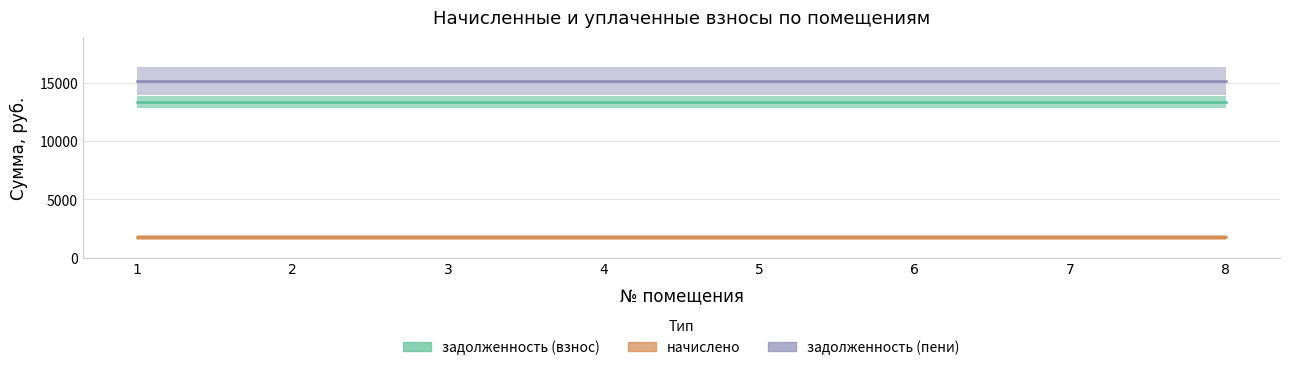

Which series has the largest total across all categories?

задолженность (пени)